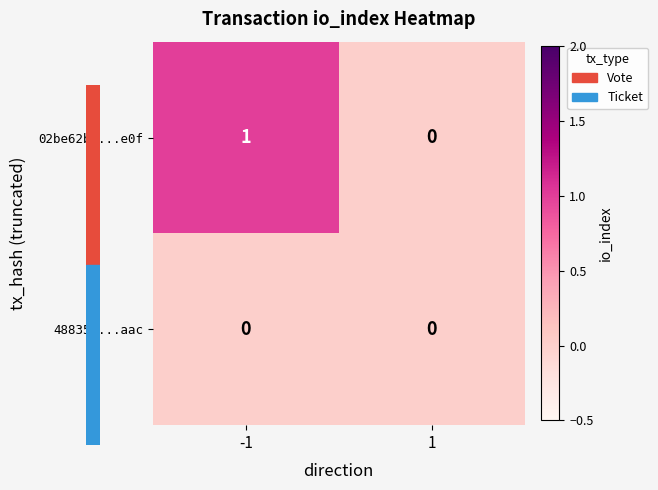

Which series has the largest total across all categories?

02be62bf...e0f